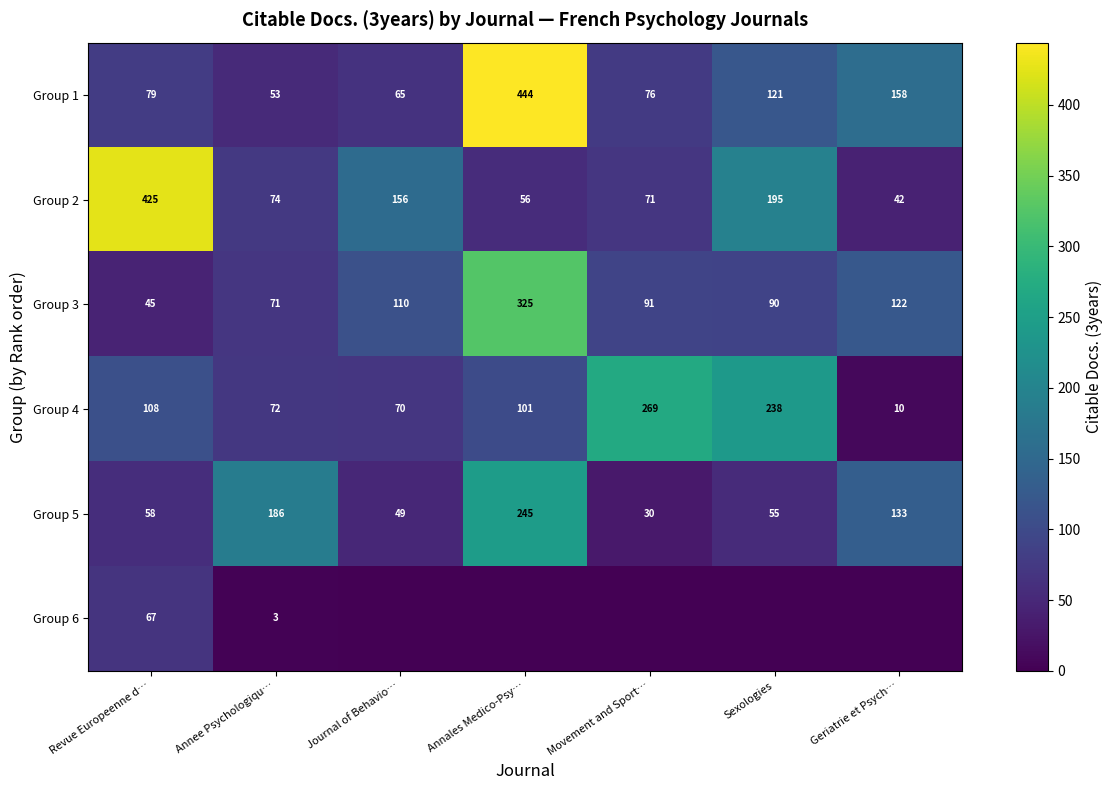

Is it true that Group 2 equals 123 at Sexologies?

False